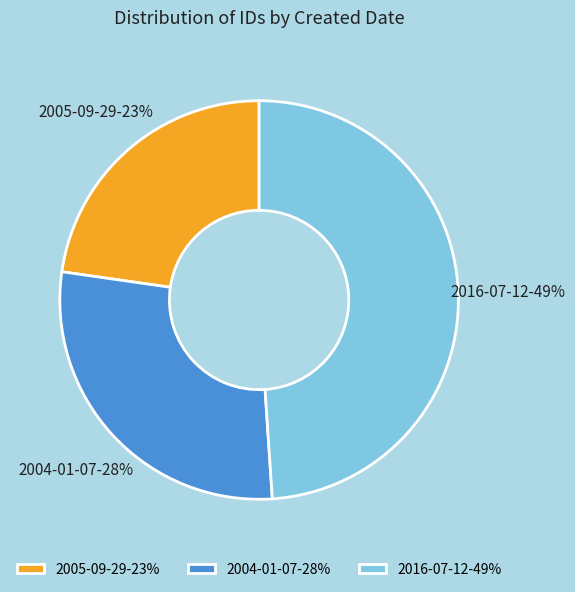

How many segments does this pie chart have?

3